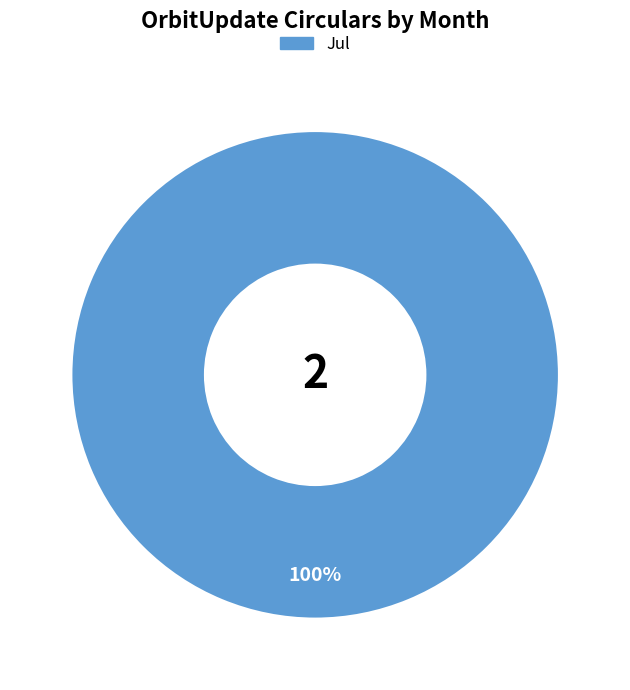

Is there a majority slice in this chart?

Yes